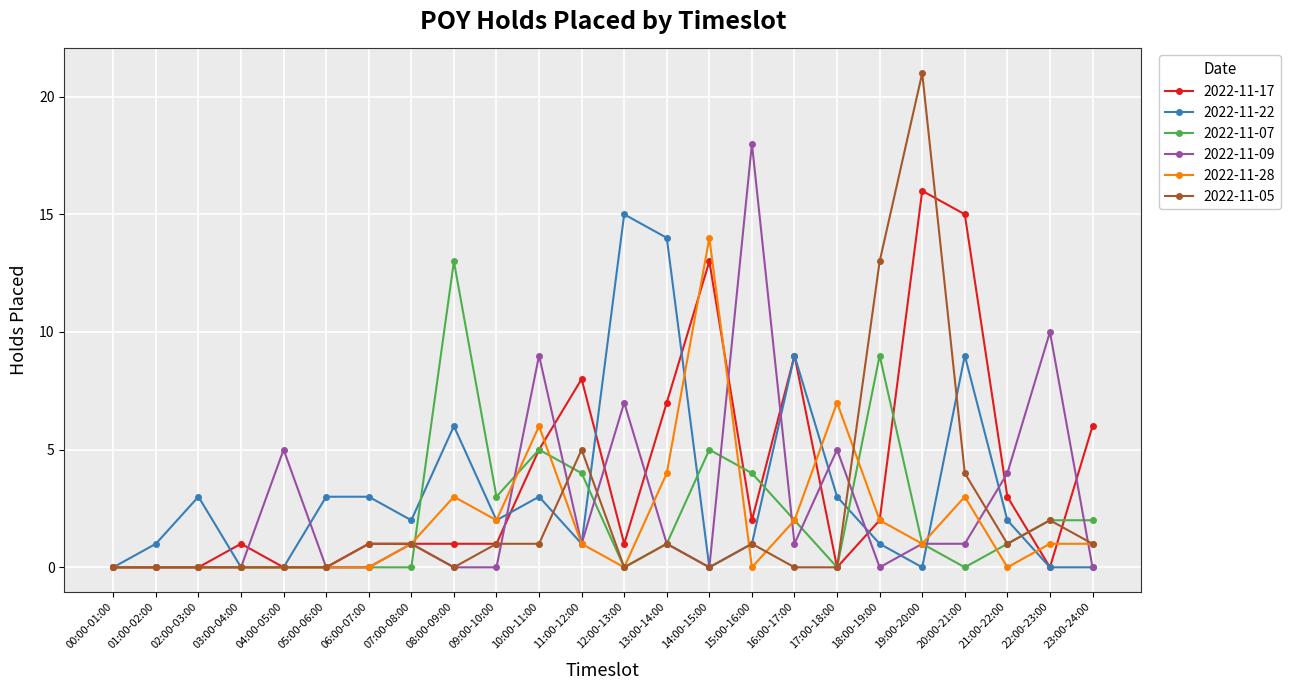

What is the approximate value of 2022-11-22 at 17:00-18:00?

3